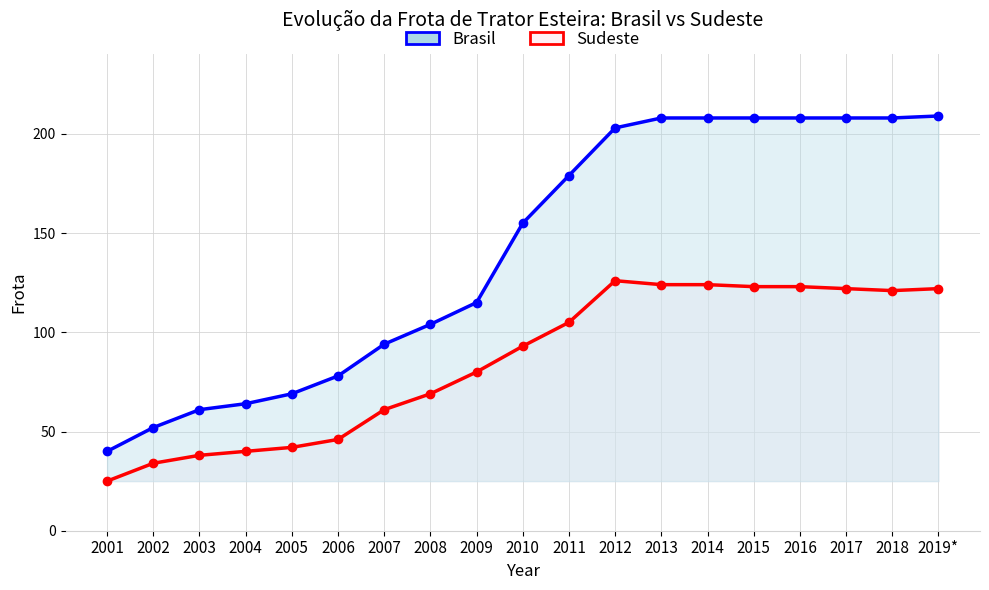

In Sudeste, how many points are lower than both neighbors (excluding endpoints)?

1